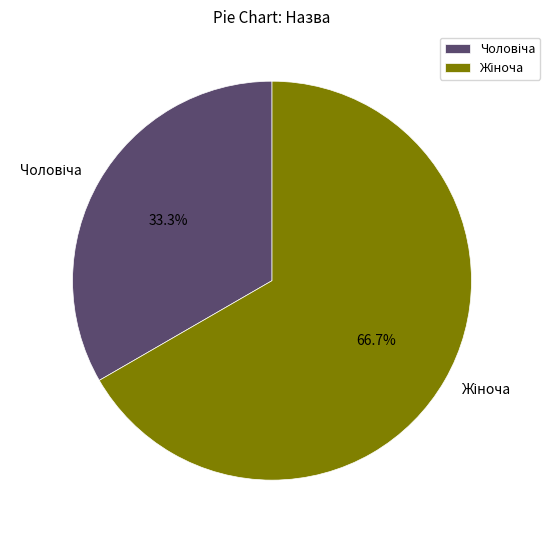

Count the number of slices in the pie.

2